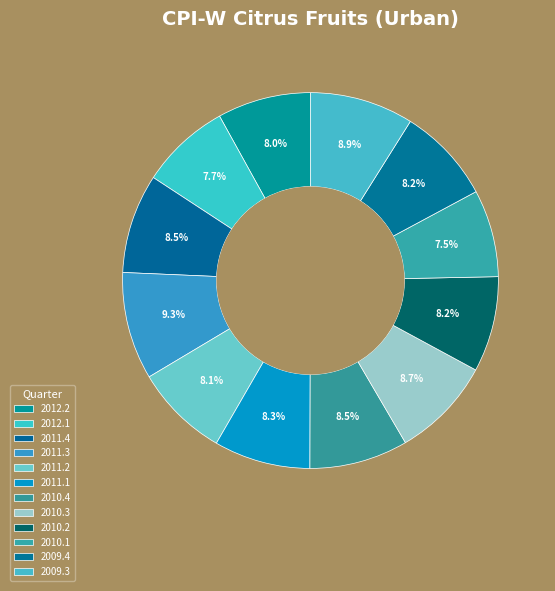

Which category has the biggest portion of the pie?

2011.3